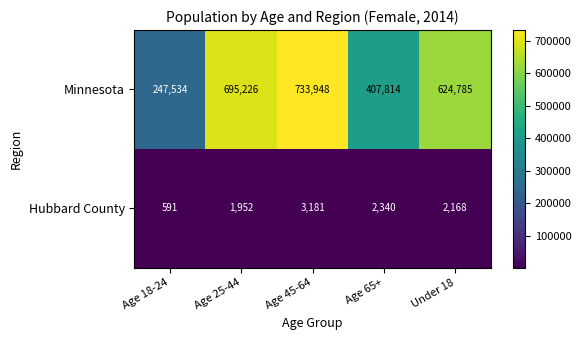

Reading left to right, transcribe all the data shown in this chart.

Minnesota: 247534	695226	733948	407814	624785
Hubbard County: 591	1952	3181	2340	2168